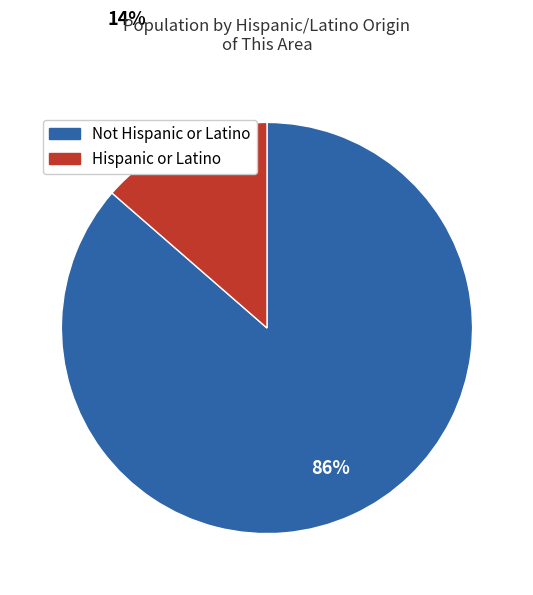

Which category has the biggest portion of the pie?

Not Hispanic or Latino